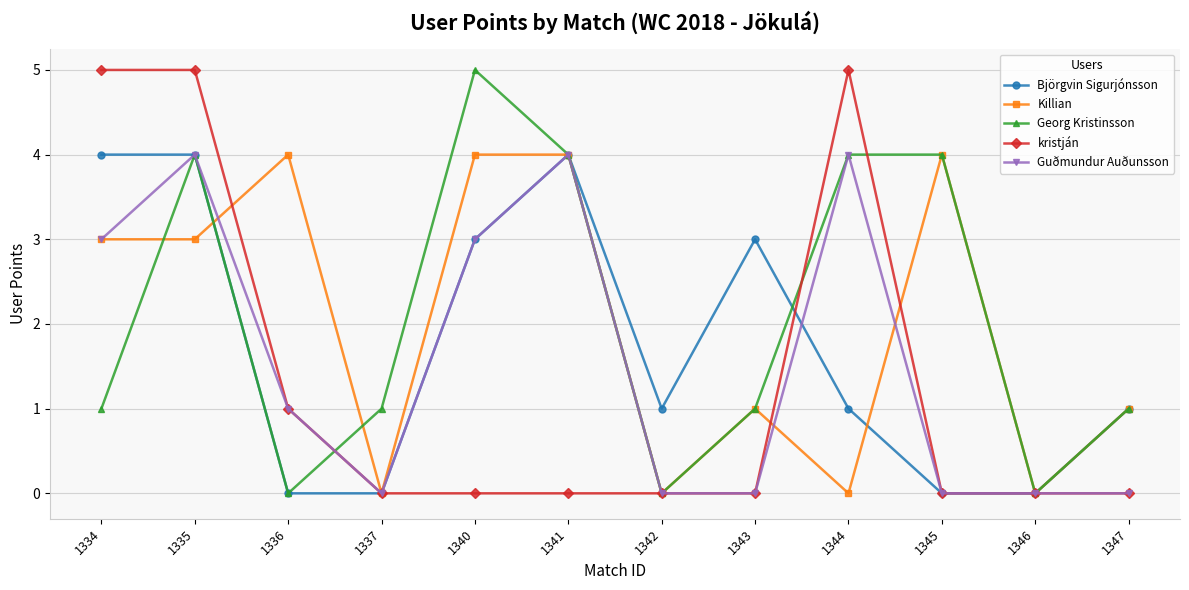

What is the value of the Georg Kristinsson point at the 2nd from the left?

4